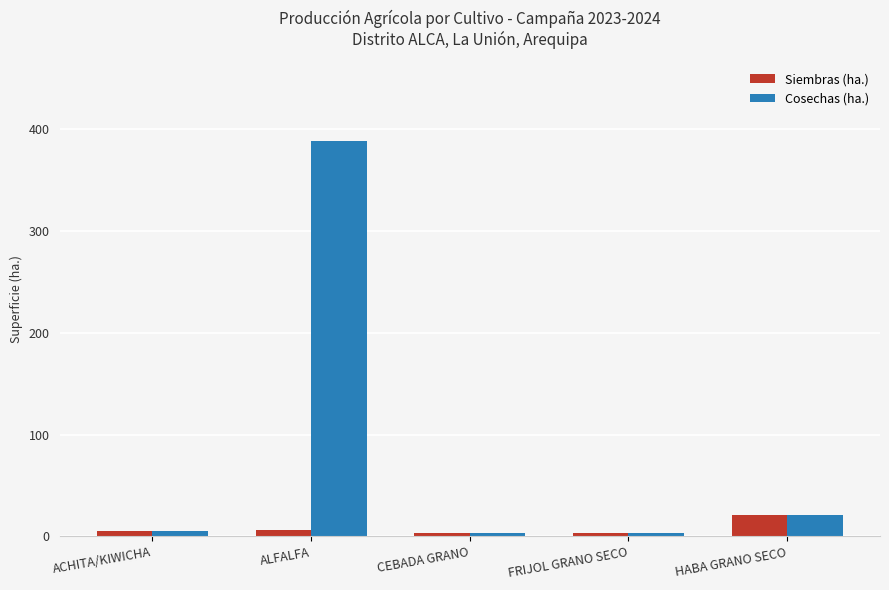

What is the difference between the maximum and minimum values in the Siembras (ha.) series?

18